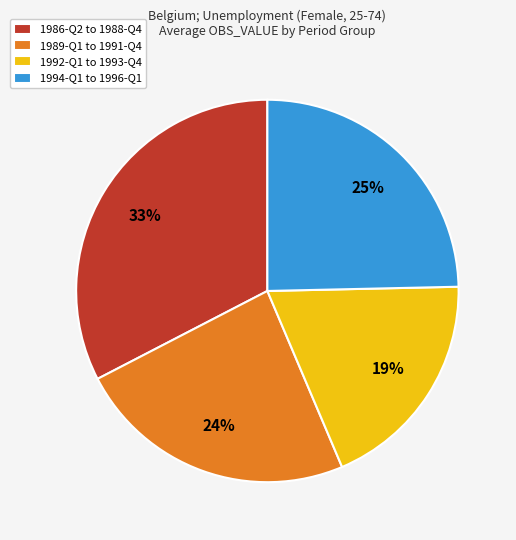

Is it true that 1989-Q1 to 1991-Q4 is 30% of the pie?

False